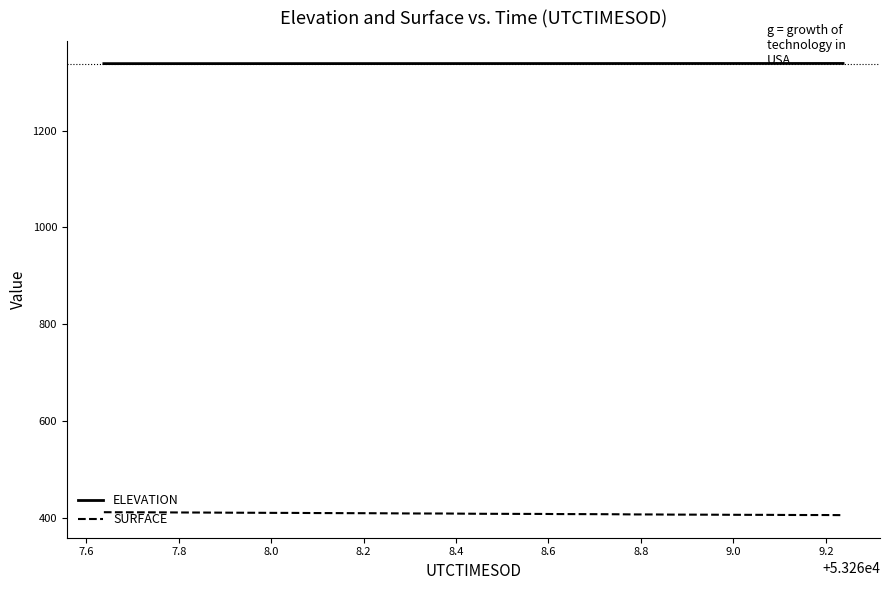

What is the minimum value for ELEVATION?

1338.2